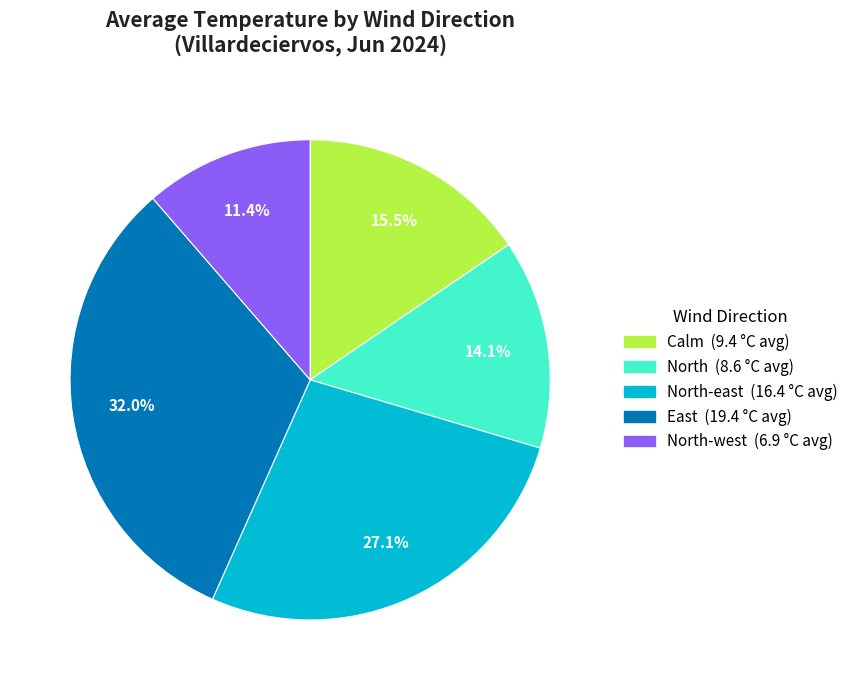

Is there any slice that represents more than half of the pie?

No